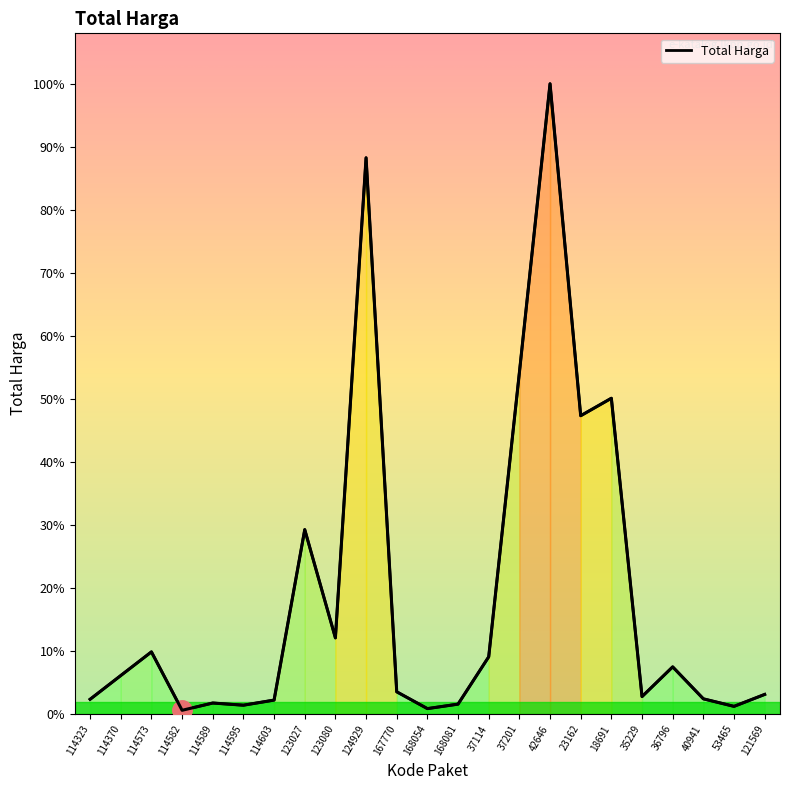

How many interior local valleys (lower than both neighbors) does the data have?

7